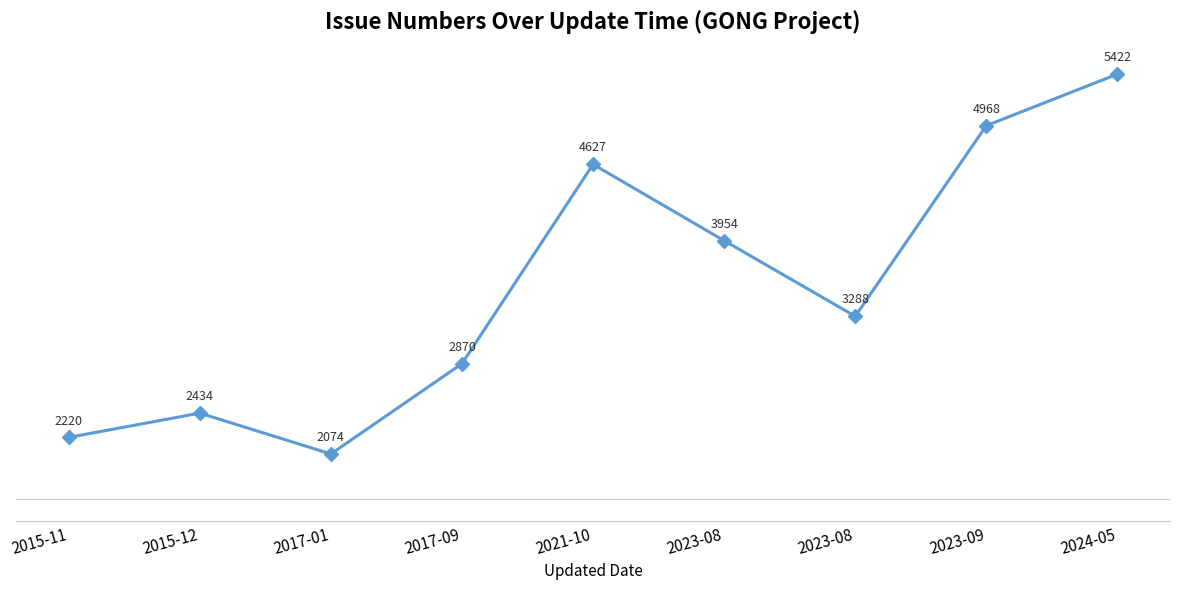

How many points are lower than both their immediate neighbors (excluding endpoints)?

2